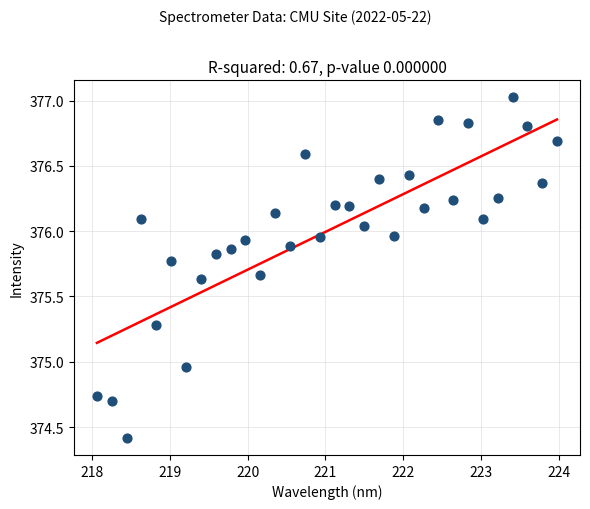

What is the range of Y values (max minus min)?

2.6